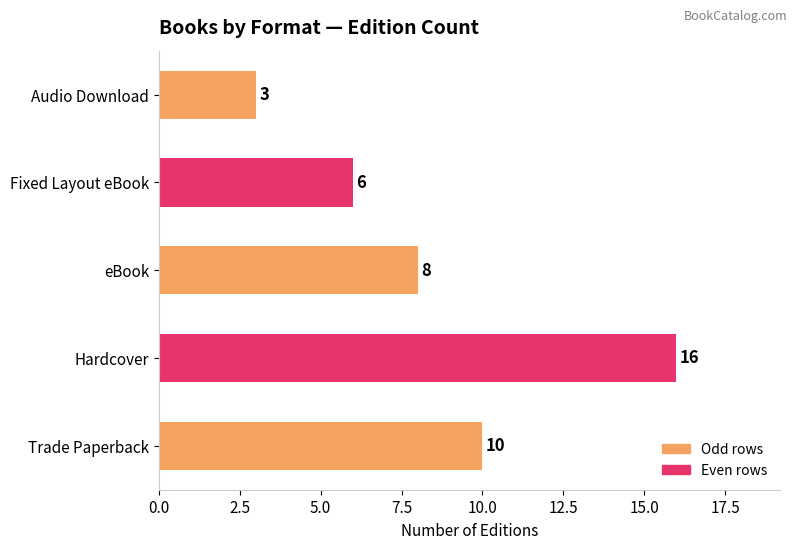

The value at Fixed Layout eBook is 2. True or false?

False